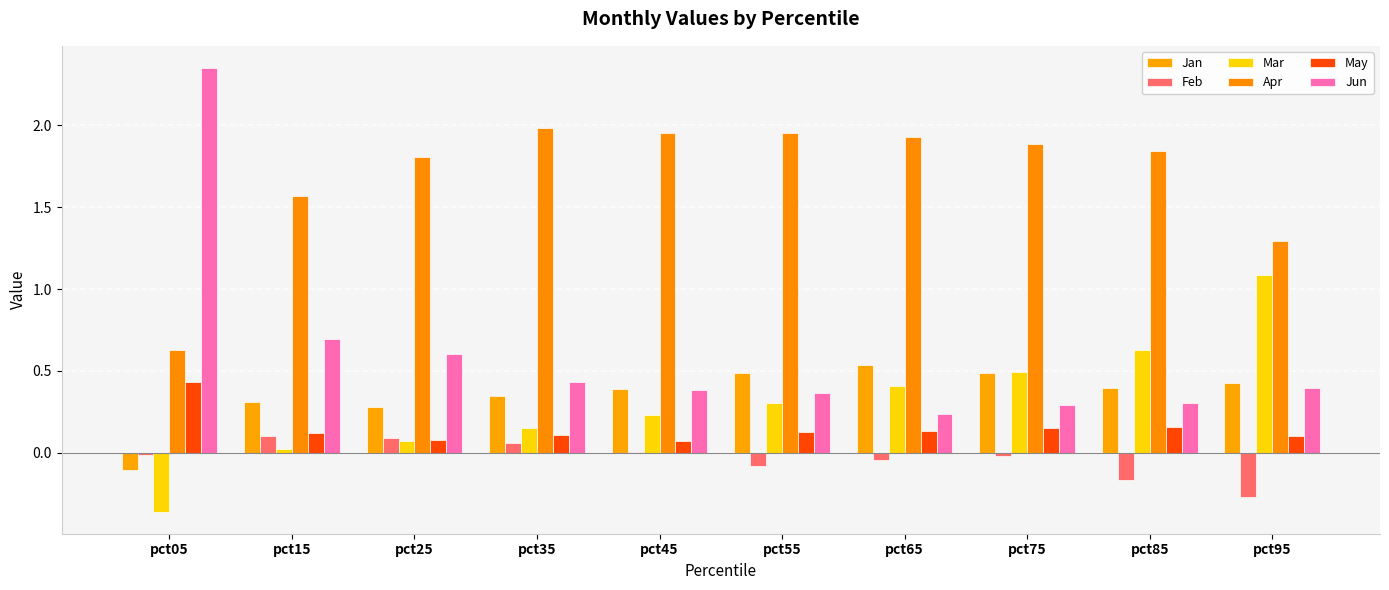

How many series are shown in this chart?

6